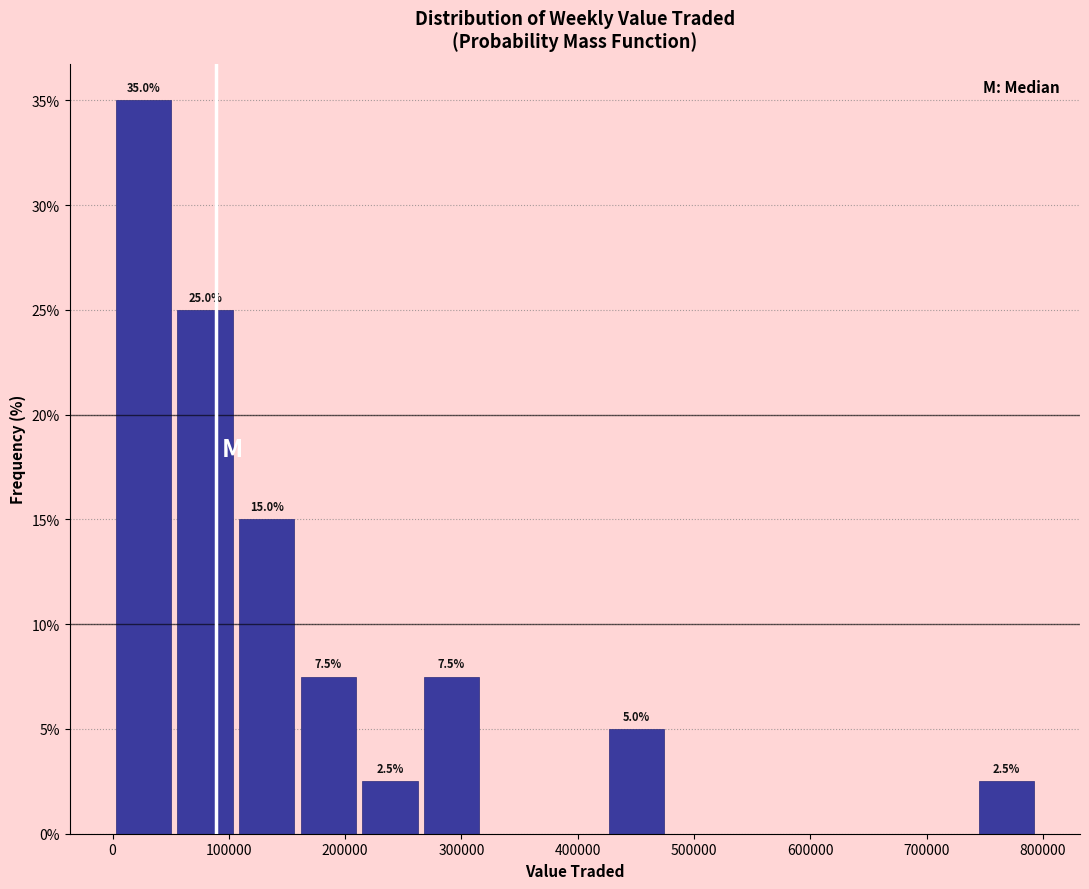

Which range on the x-axis has the tallest bar?

0 to 50000